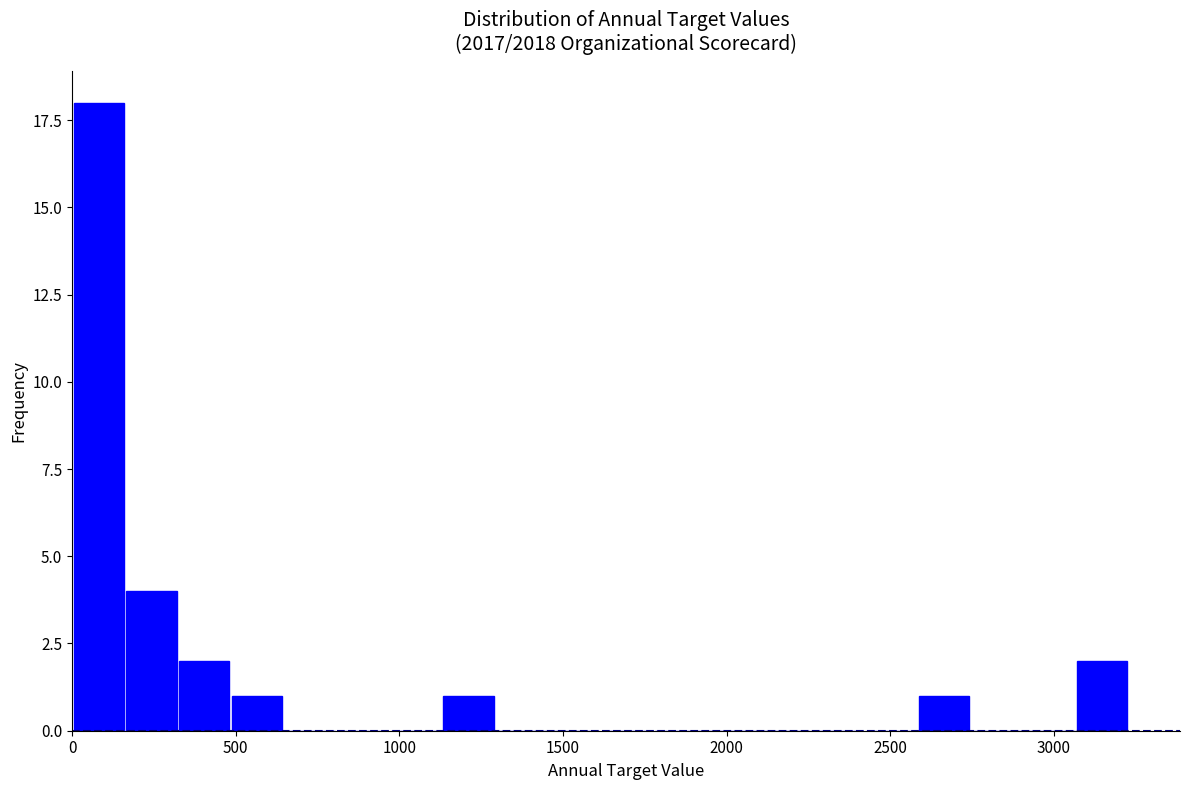

Read against the x-axis, roughly where is the centre of the tallest bar?

100